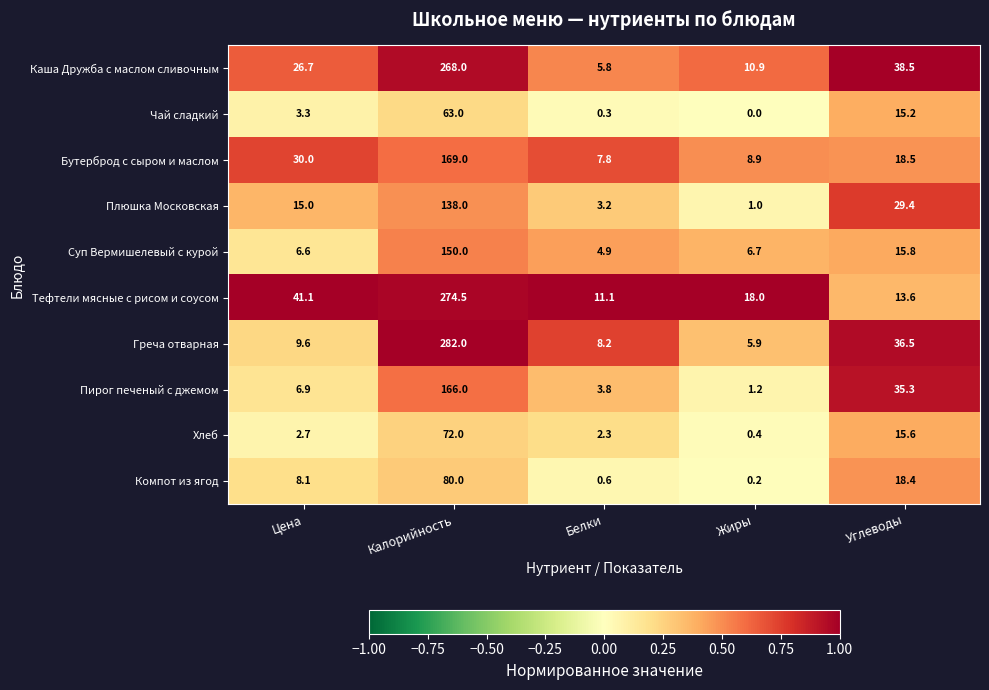

Which category has the lowest value in the Каша Дружба с маслом сливочным series?

Белки